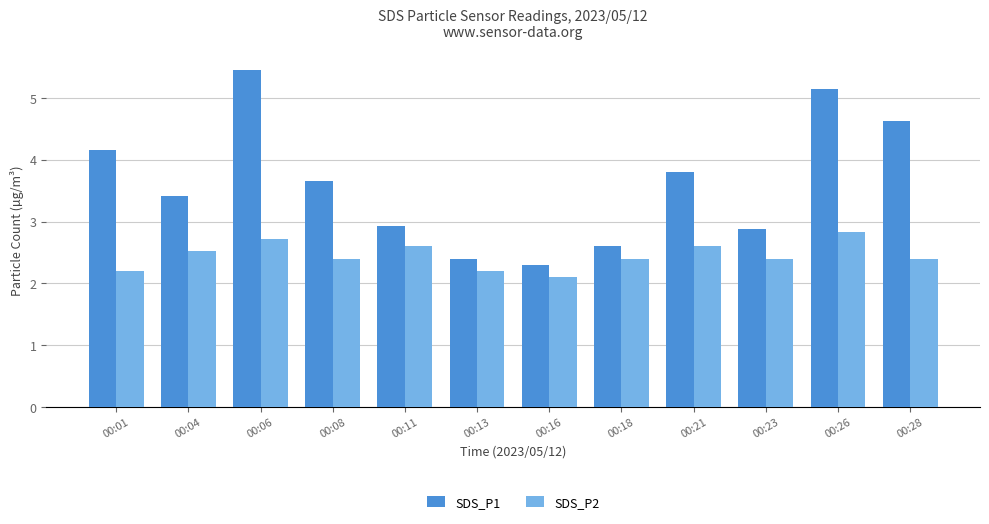

How many groups of bars are there?

12